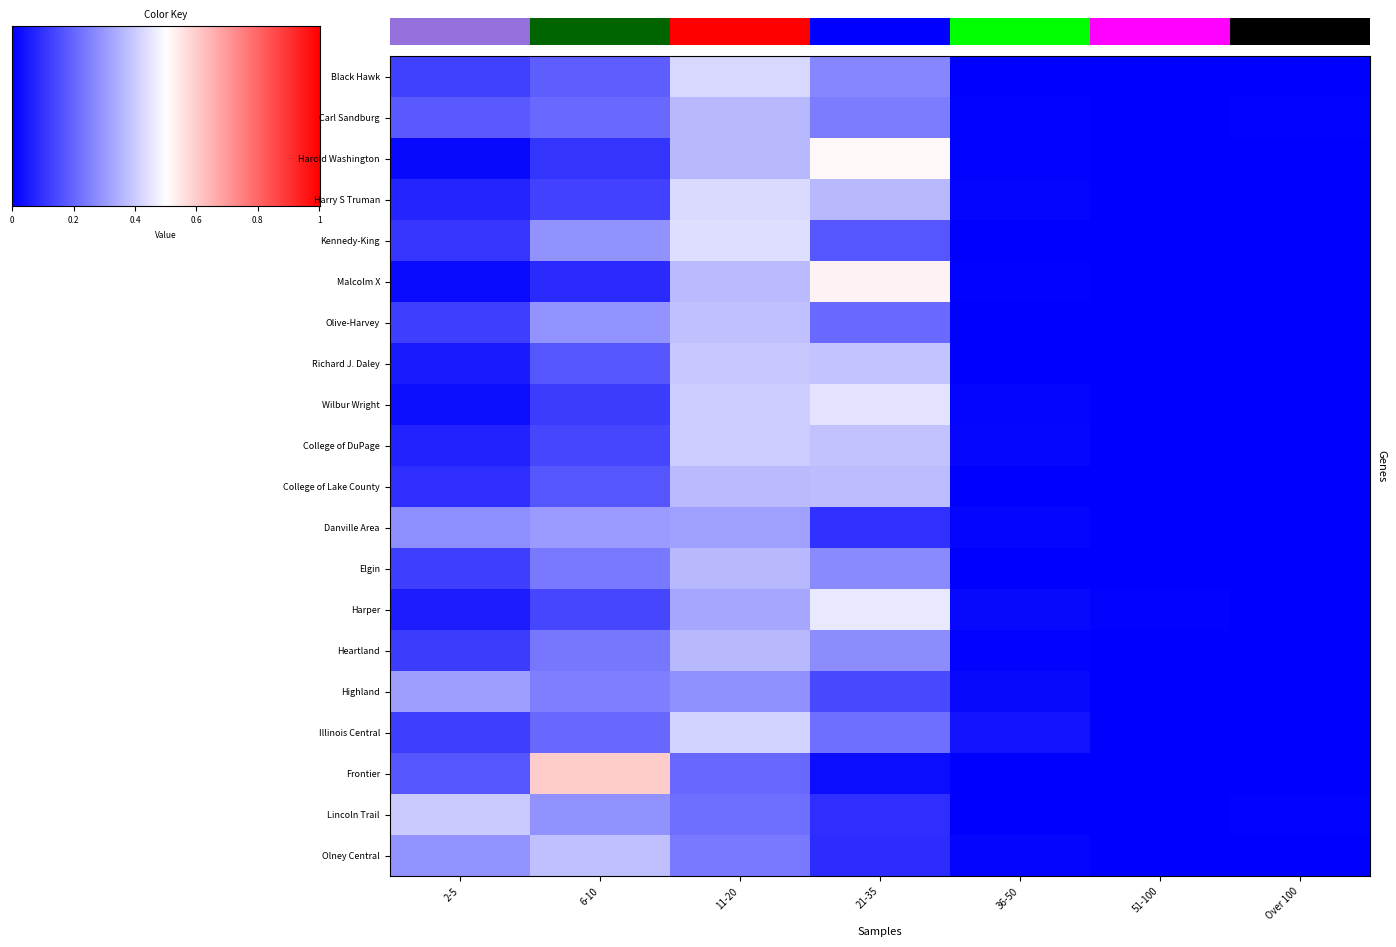

What is the difference between the maximum and minimum values in the Richard J. Daley series?

0.4